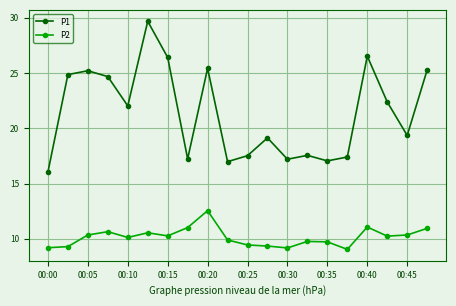

True or false: P2 and P1 cross at least once.

False